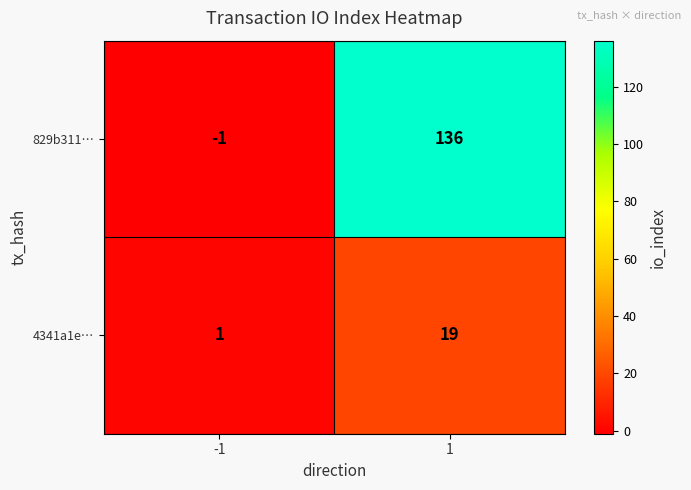

The 4341a1e… series shows 8 at 1. True or false?

False